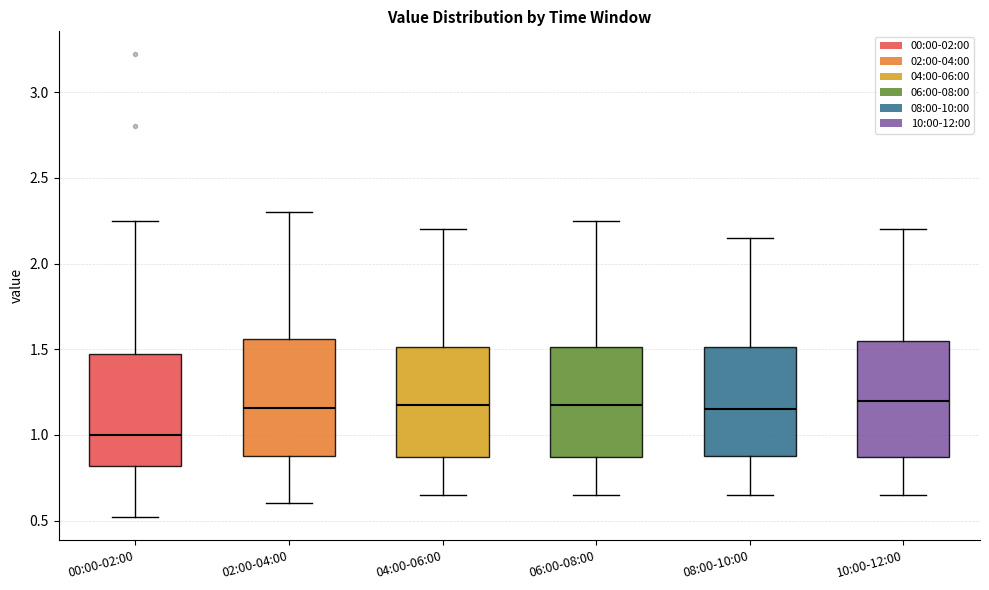

Which box's median line is the lowest?

00:00-02:00